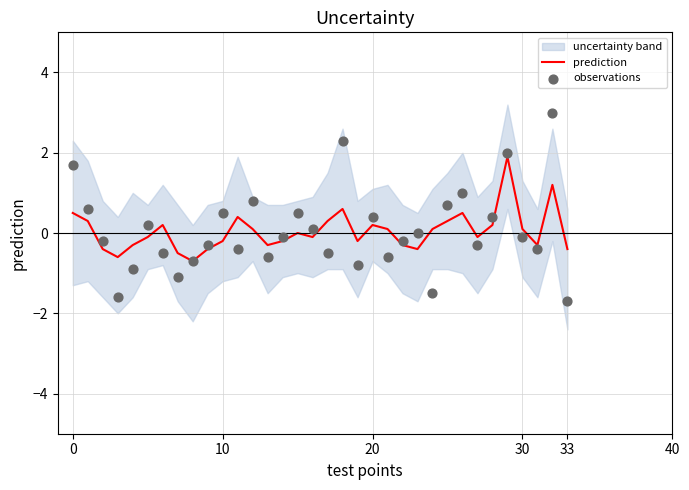

Is the value of prediction at 13 greater than the value of observations at 11?

Yes